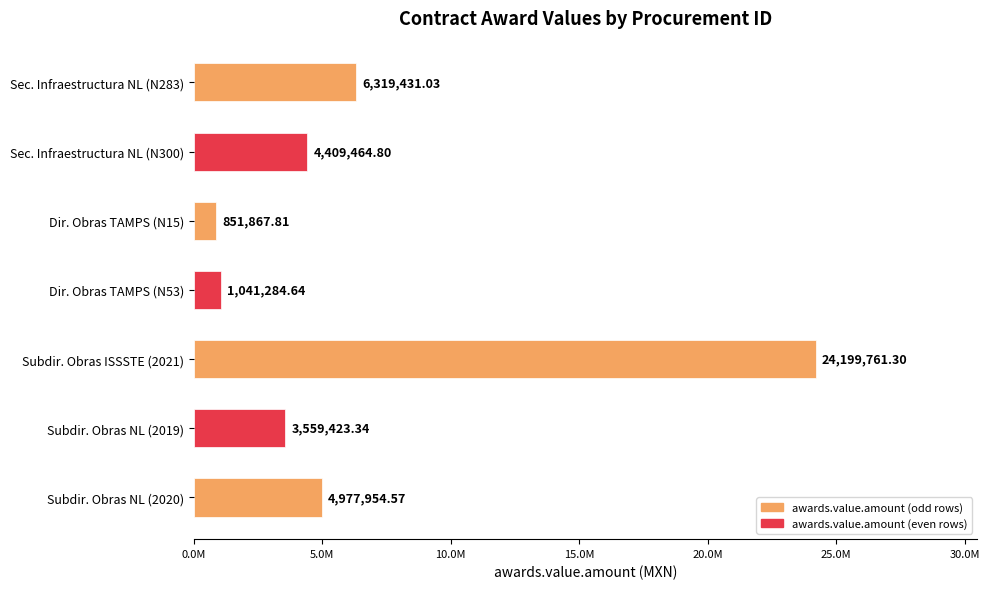

Does the chart contain any negative values?

No